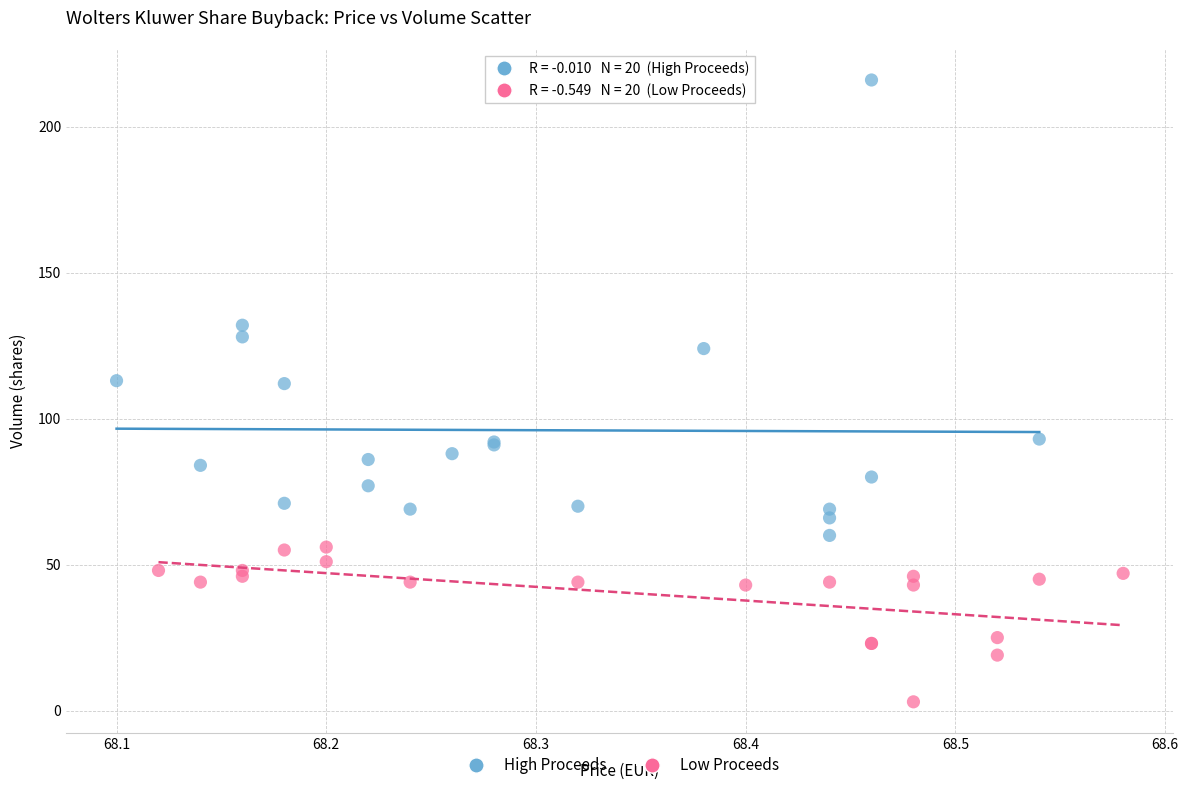

Which series has the largest Y range (max minus min)?

High Proceeds